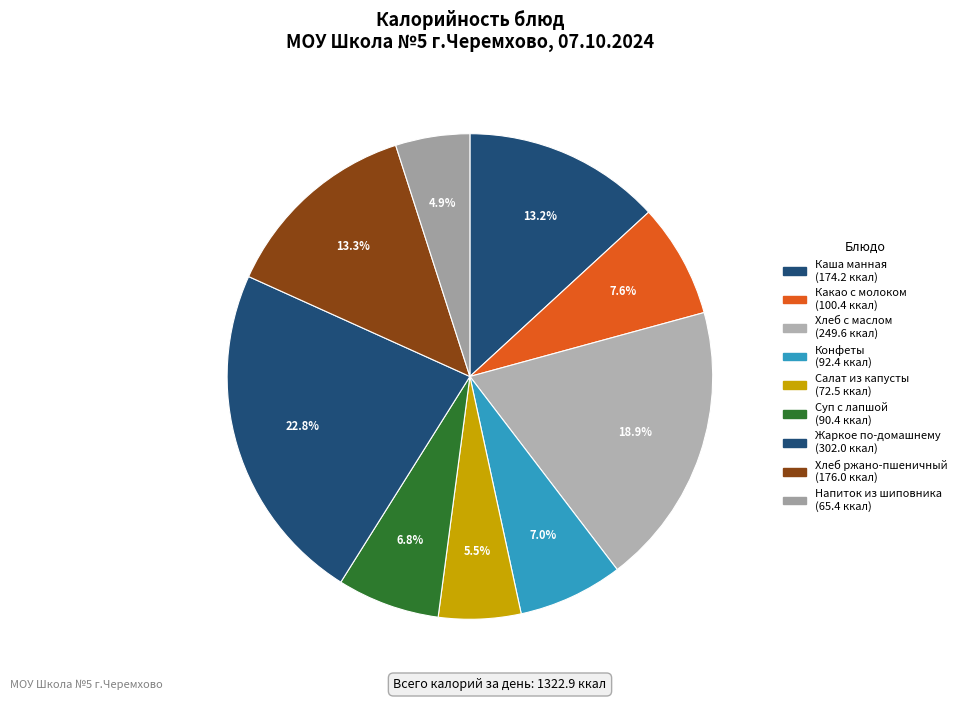

Which slice is the smallest?

Напиток из шиповника